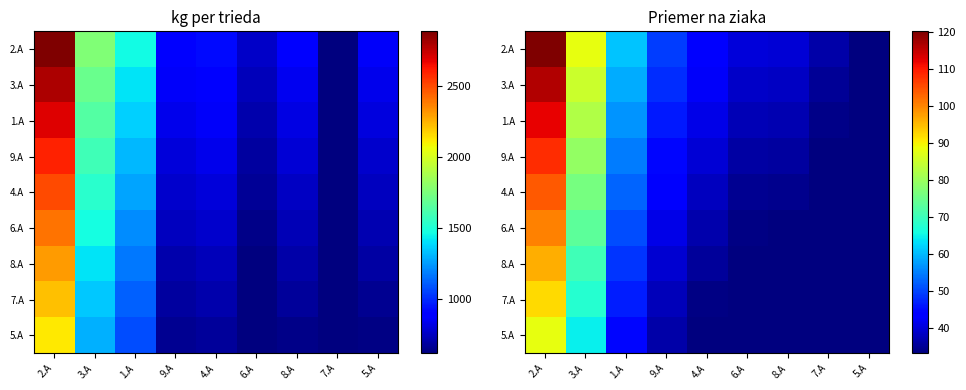

At how many categories does at least one series exceed 77?

2